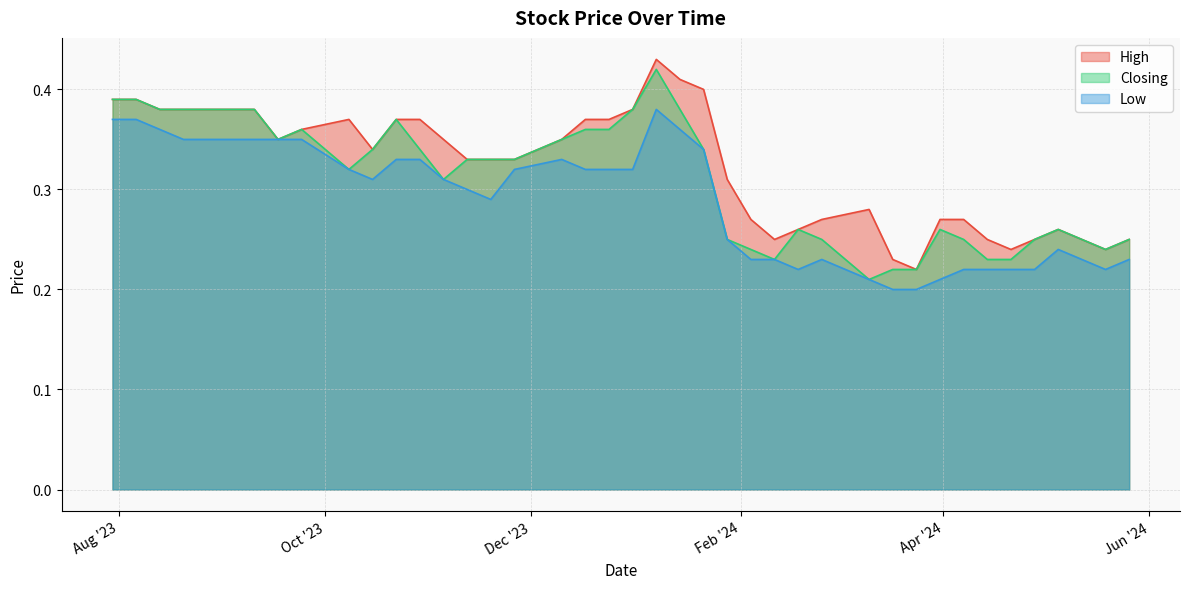

Rank the series at 14/01/2024 from highest to lowest value.

High, Closing, Low